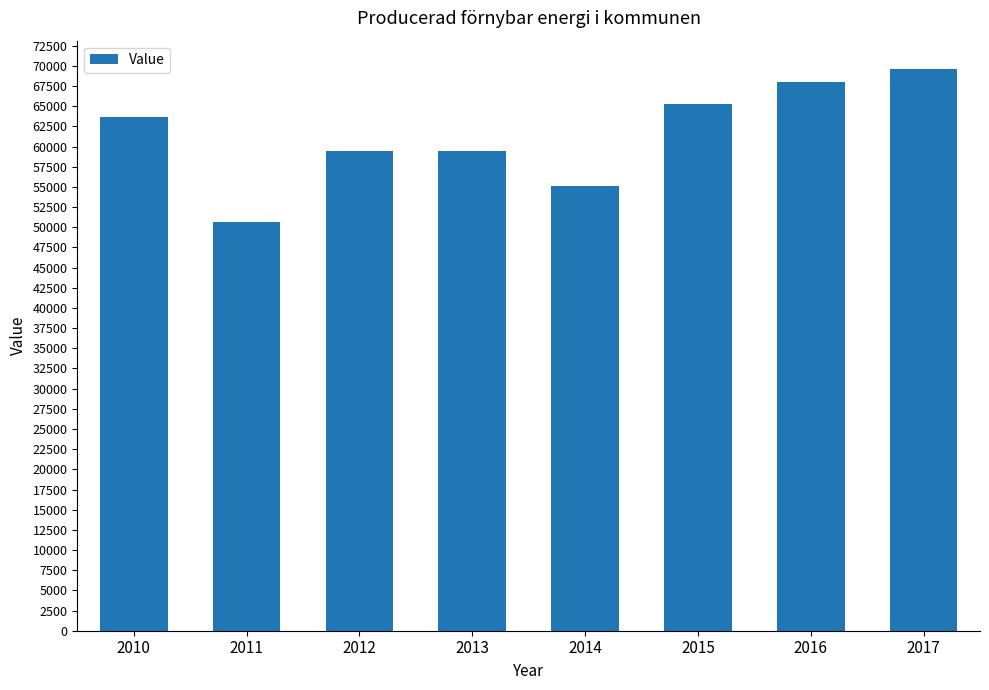

What is the sum of all values?

491406